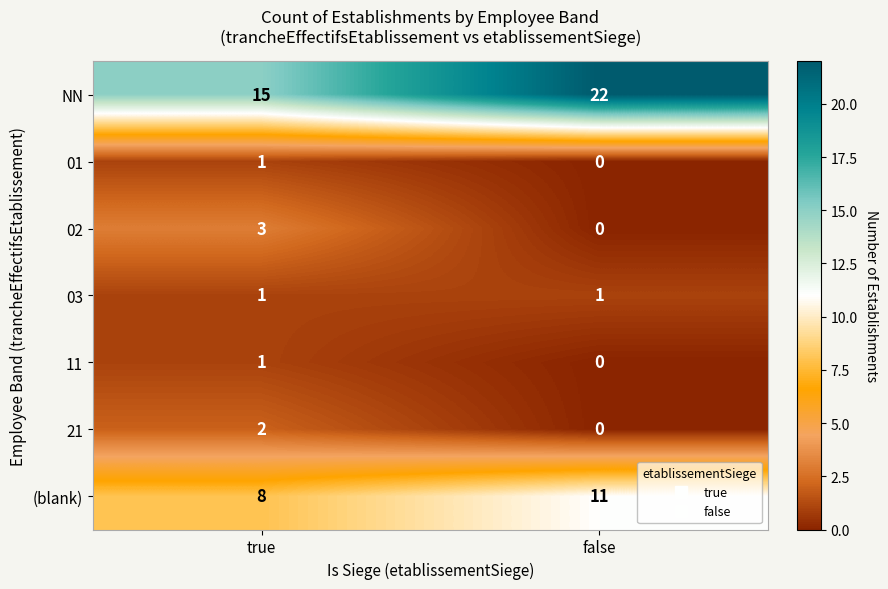

True or false: NN has a value of 14 at false.

False